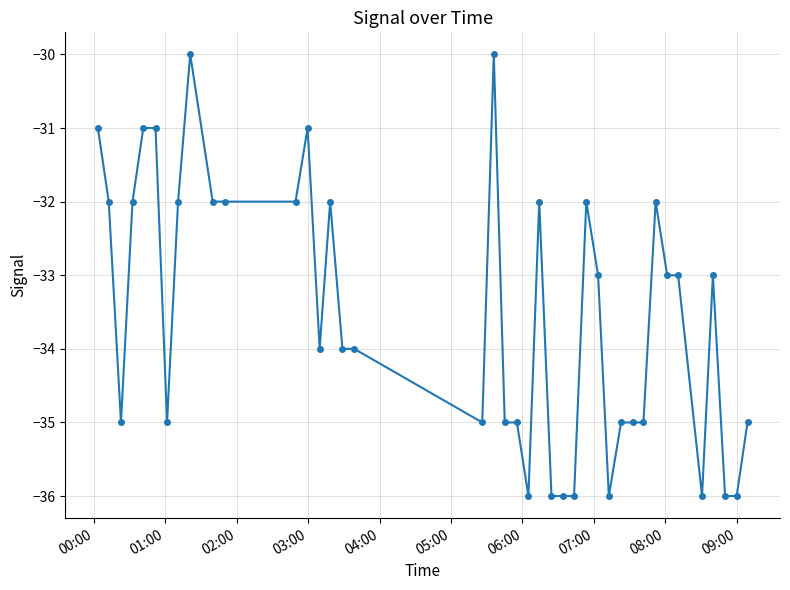

What is the value of the 11th point from the left?

-32